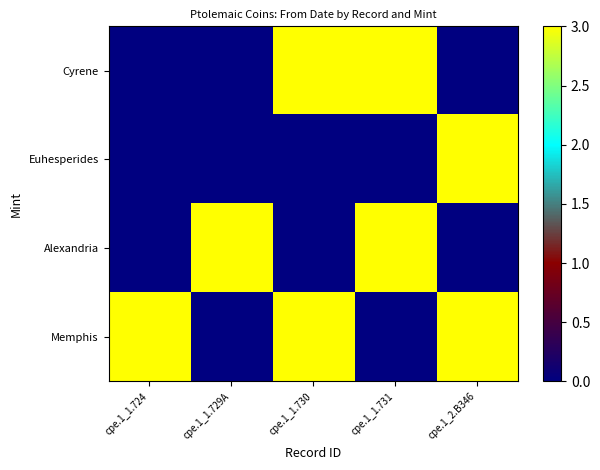

At cpe.1_2.B346, list the series in order from largest to smallest.

Euhesperides, Memphis, Cyrene, Alexandria